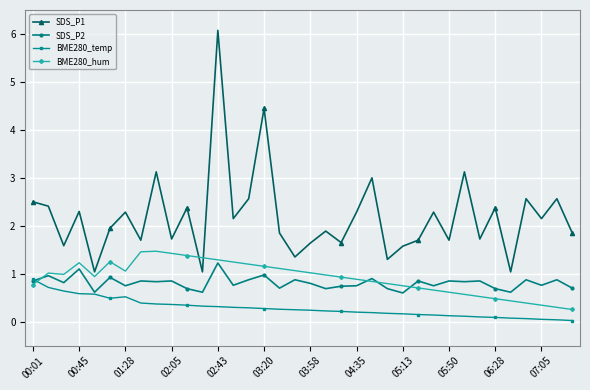

Which series has the largest total across all categories?

SDS_P1